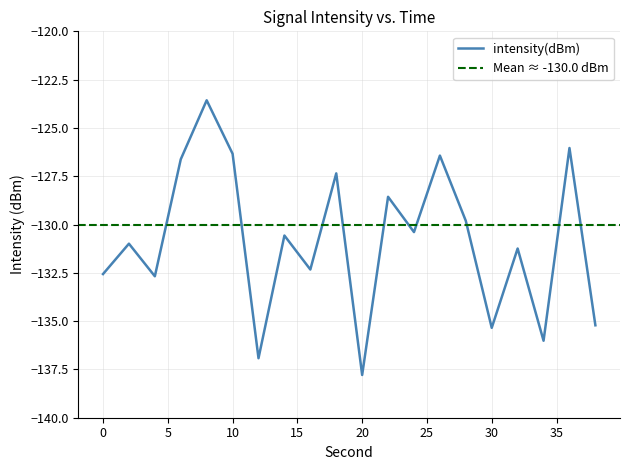

At which category does the data reach its first local valley?

4